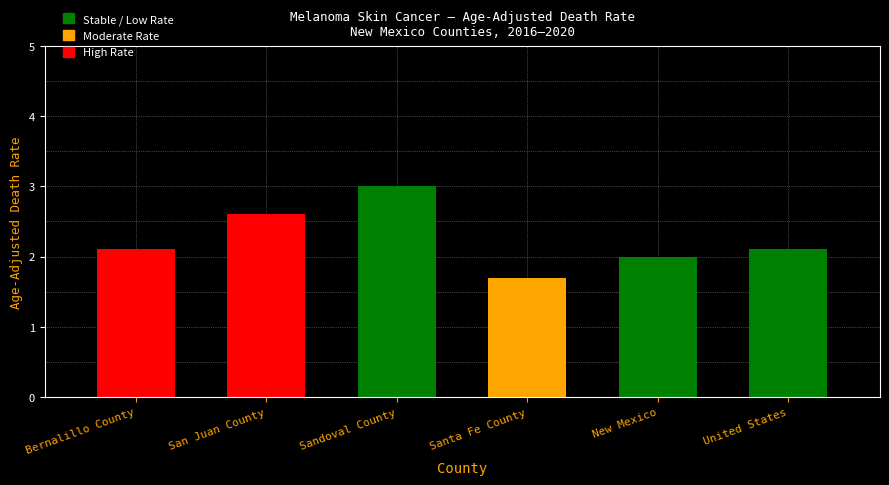

What is the value of the 4th bar from the left?

1.7